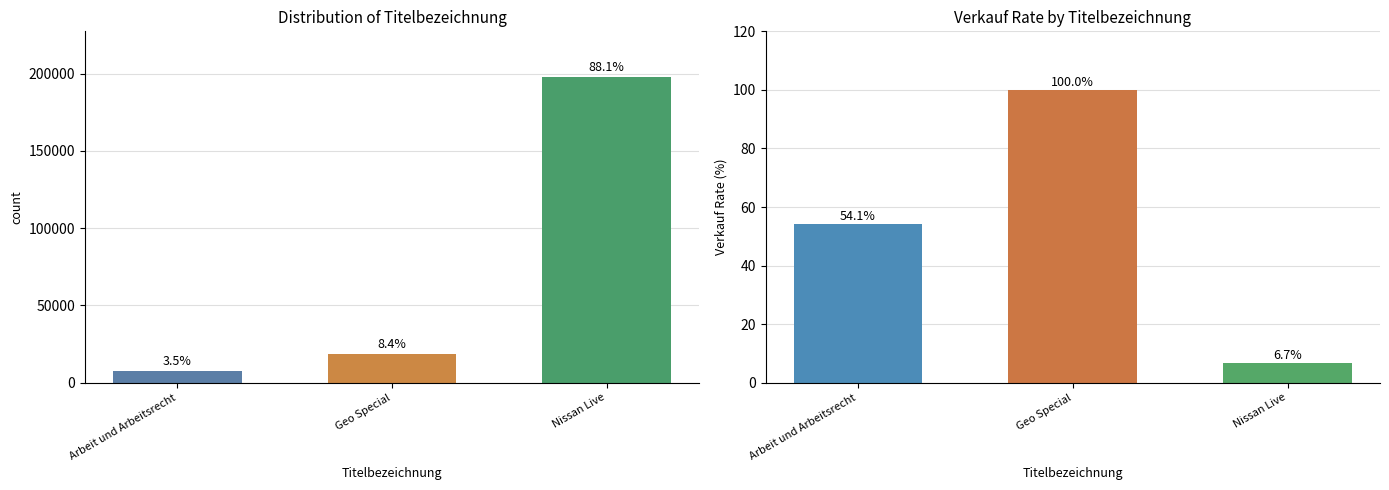

Between Geo Special and Arbeit und Arbeitsrecht, which is larger?

Geo Special